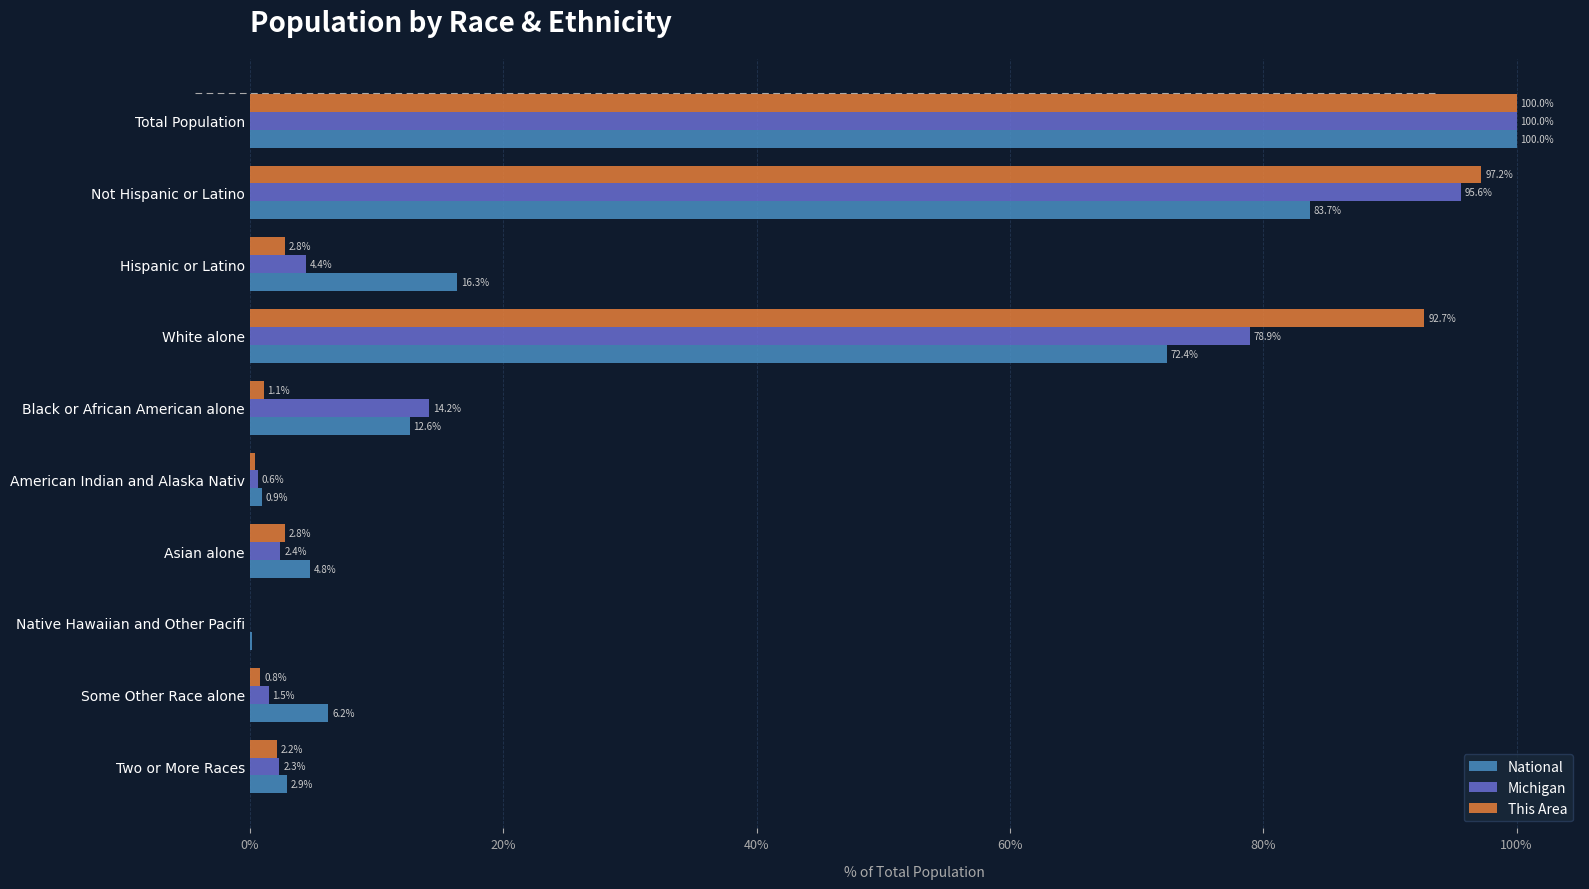

Is it true that This Area equals 1.1 at Black or African American alone?

True